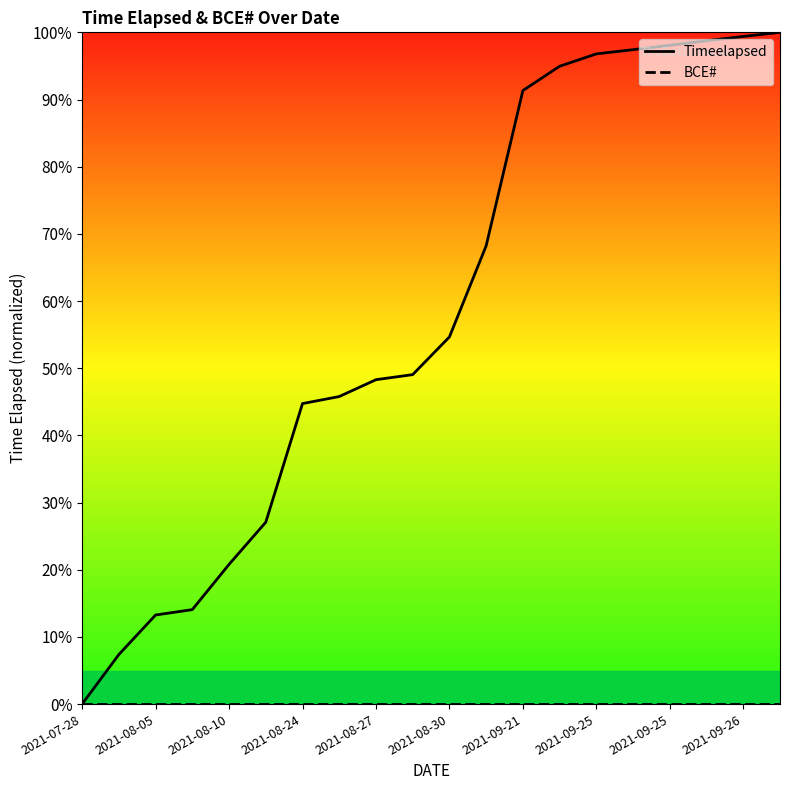

True or false: BCE# has more than 1 interior local peaks.

False